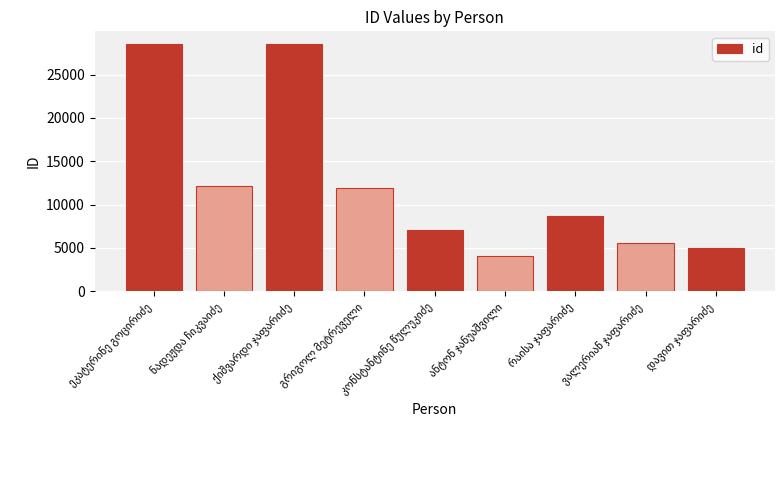

What is the average value?

12399